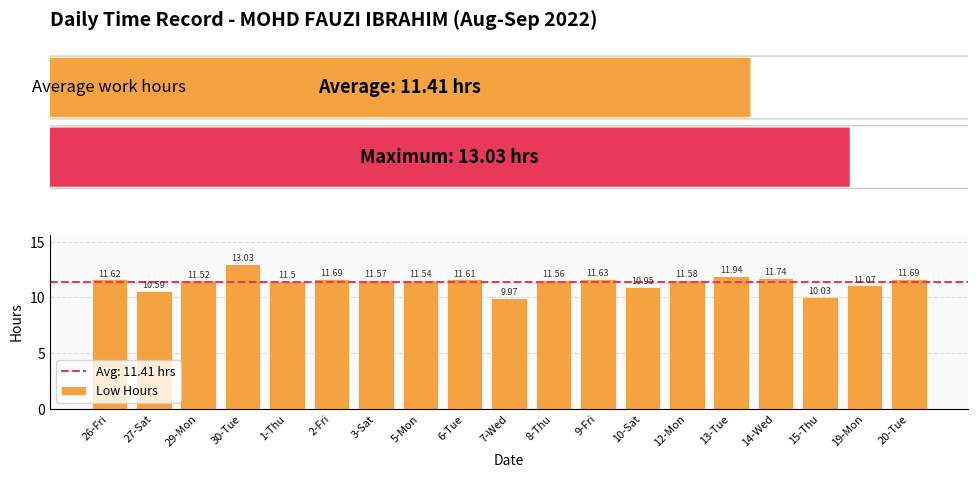

What is the change in value from 10-Sat to 15-Thu?

-0.9